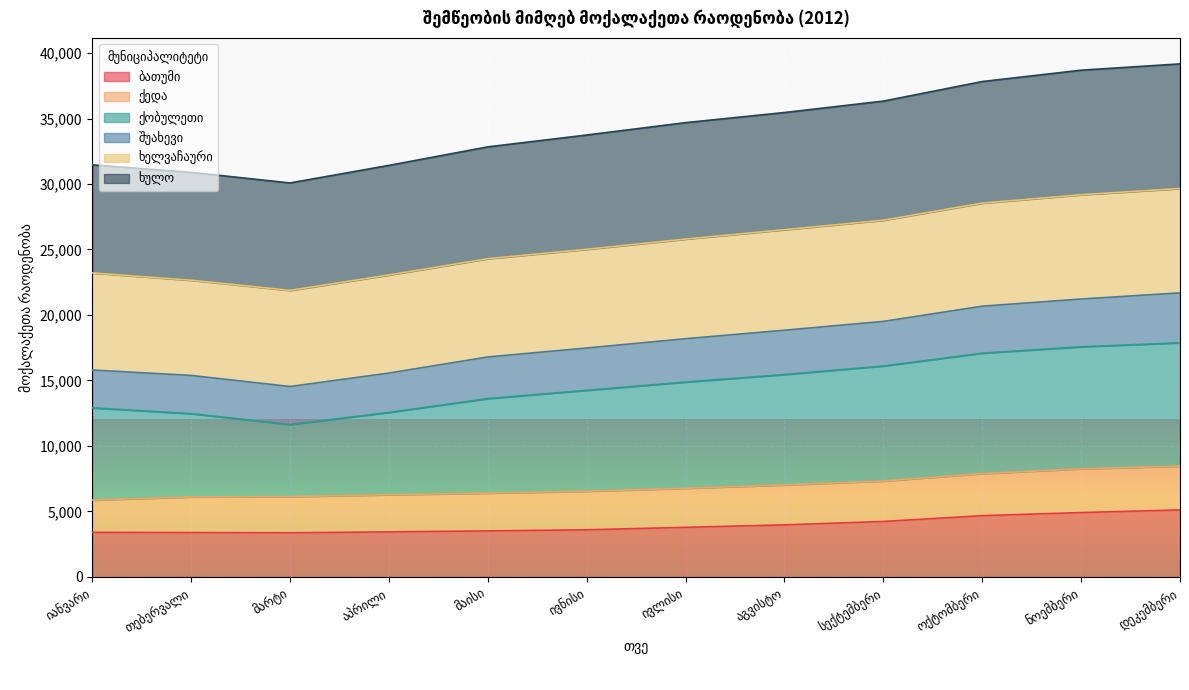

True or false: შუახევი has a value of 46856 at აპრილი.

False